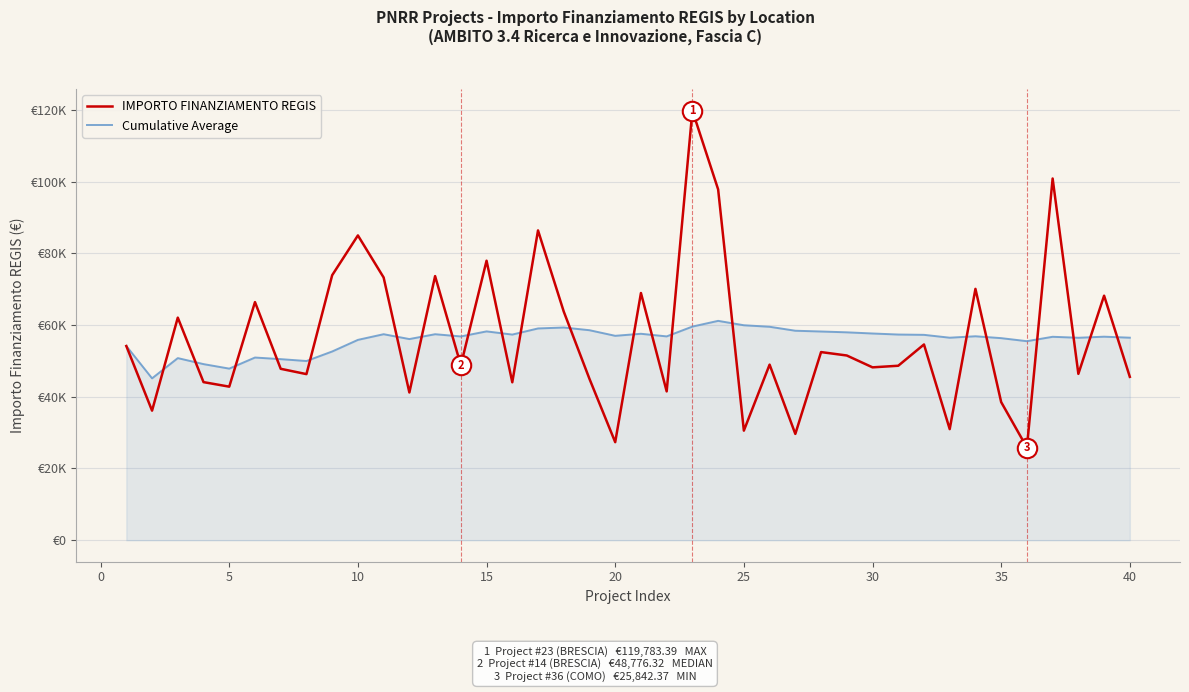

Which series has the largest total across all categories?

IMPORTO FINANZIAMENTO REGIS